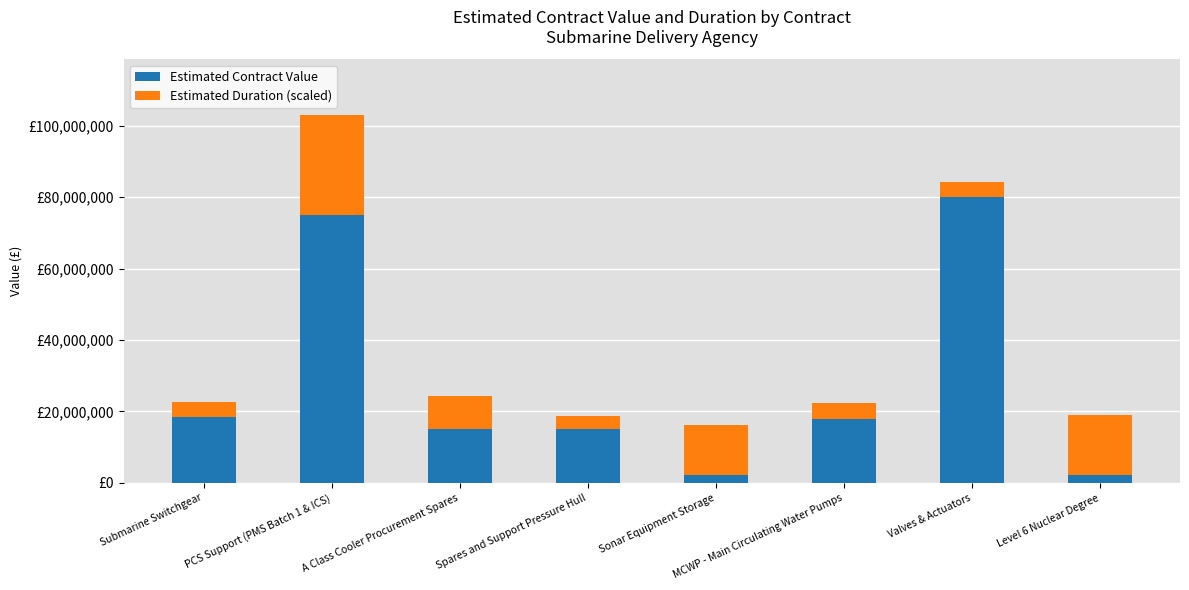

The value of Estimated Duration (scaled) at MCWP - Main Circulating Water Pumps is 4233023.5. True or false?

True